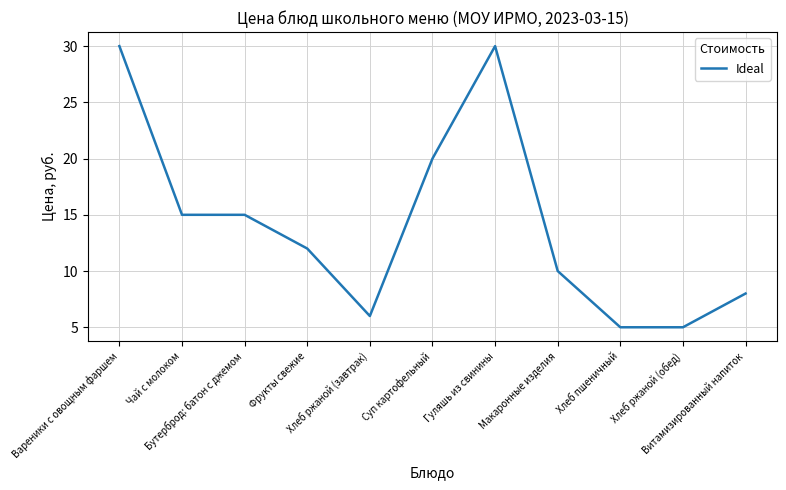

The chart shows a value of 15 at Вареники с овощным фаршем. True or false?

False